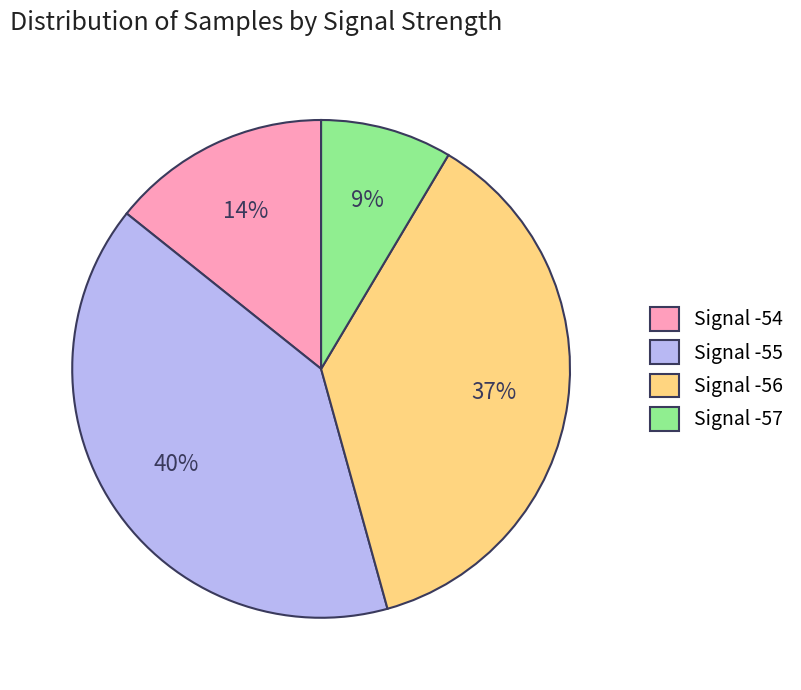

What percentage is the Signal -55 slice, to the nearest percent?

40%